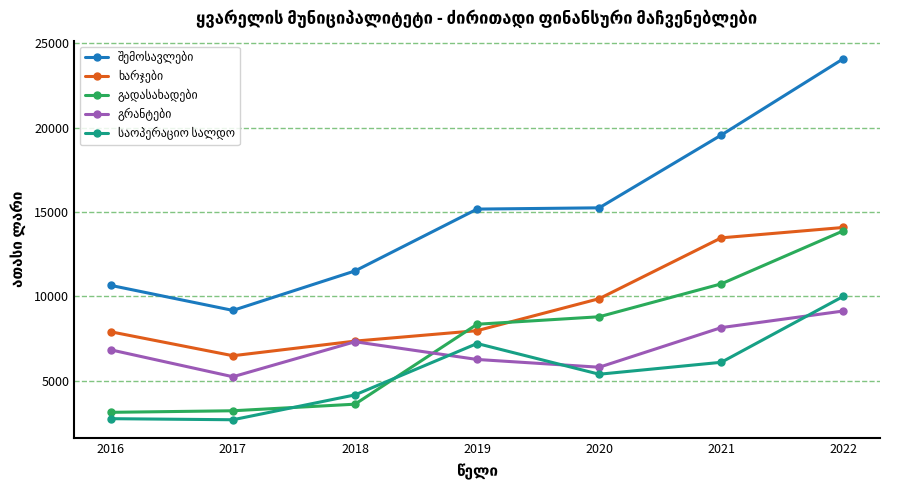

What is the total value across all series at 2019?

44944.0